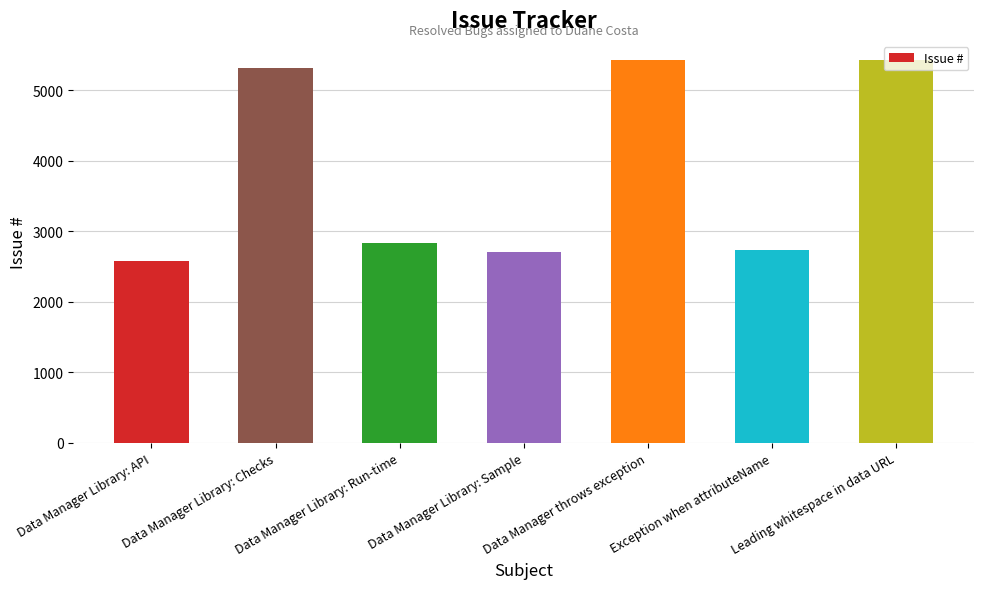

Is it true that the value at Data Manager Library: Checks is 9197?

False